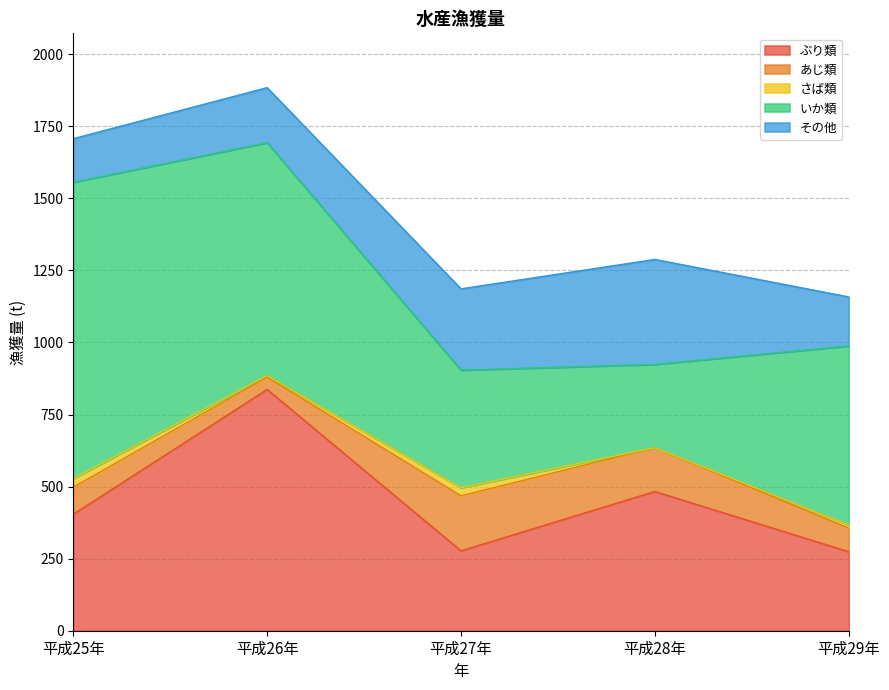

Which has a higher value, 平成26年 or 平成28年?

平成26年